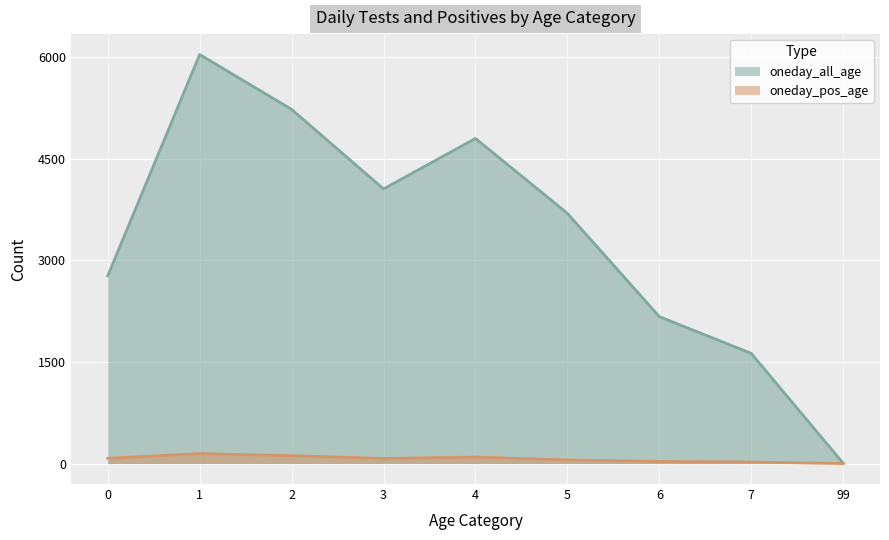

List the series in order of their overall mean, lowest first.

oneday_pos_age, oneday_all_age